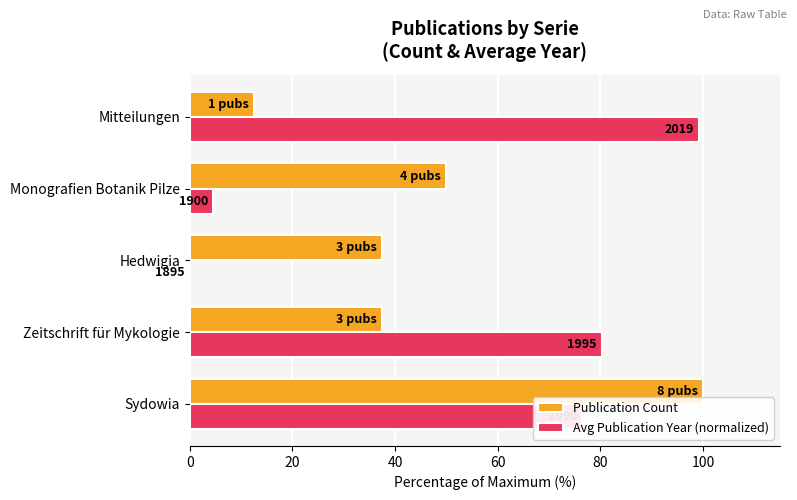

What are all the series names shown in the legend?

Publication Count, Avg Publication Year (normalized)